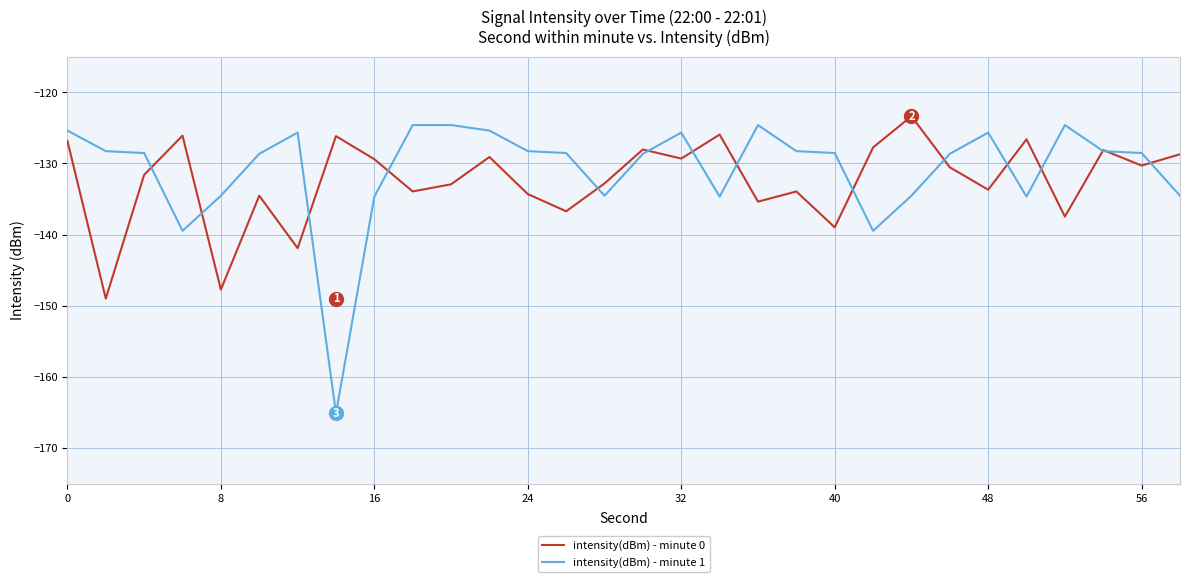

Count the number of data series in this chart.

2